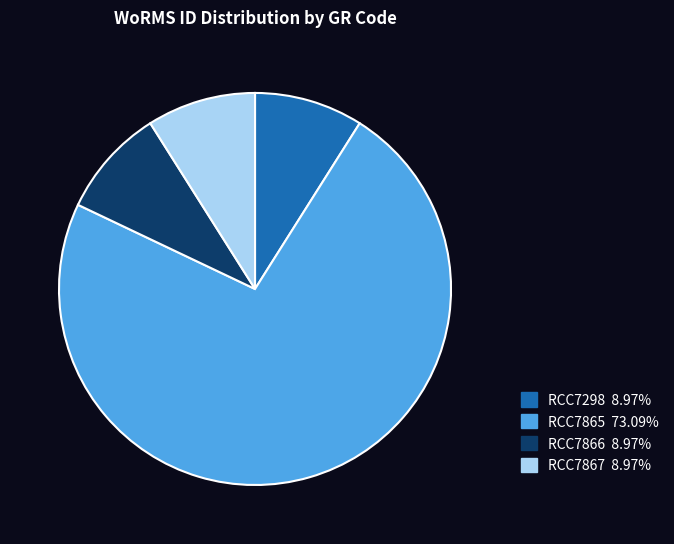

Which category accounts for the majority?

RCC7865